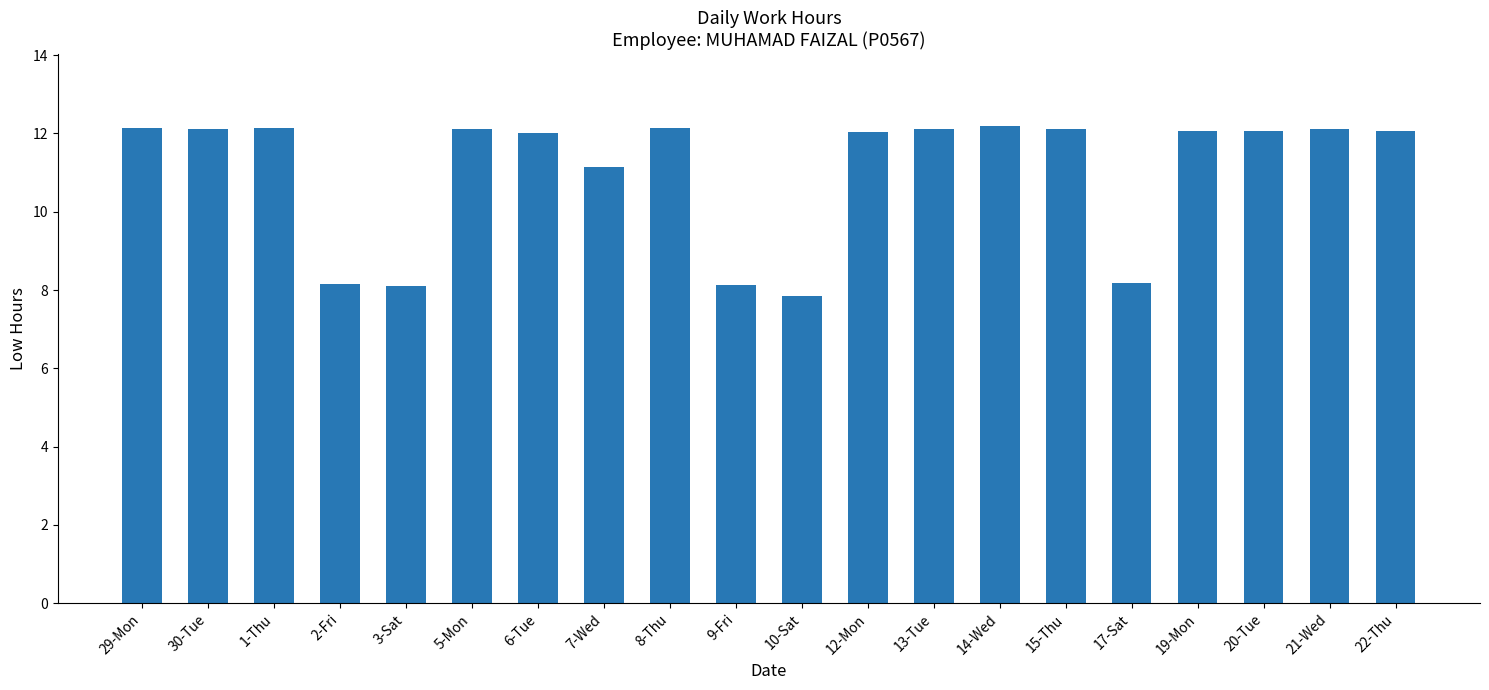

What is the change in value from 17-Sat to 19-Mon?

+3.9